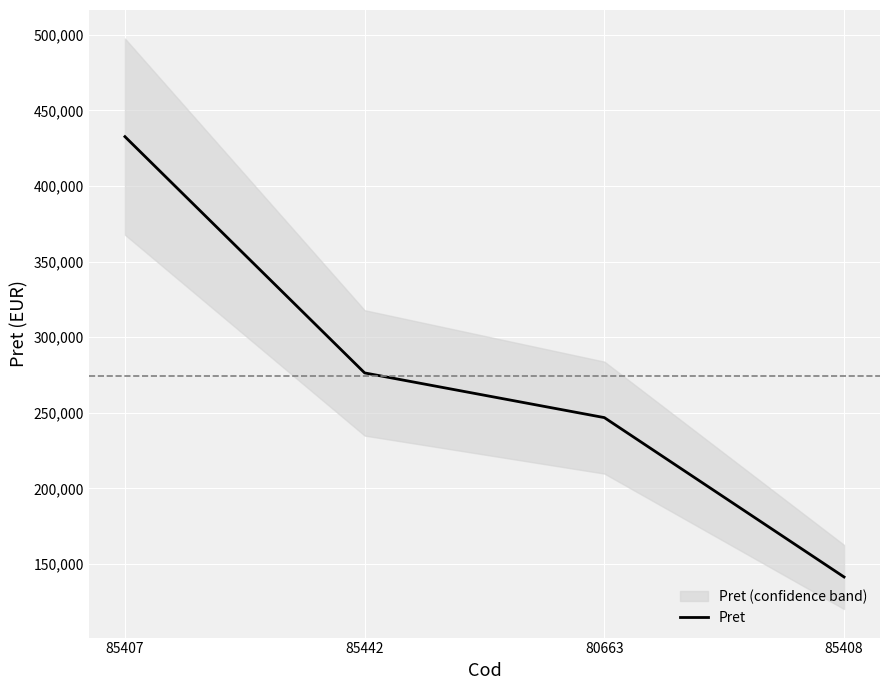

How many data points are less than 276400?

2